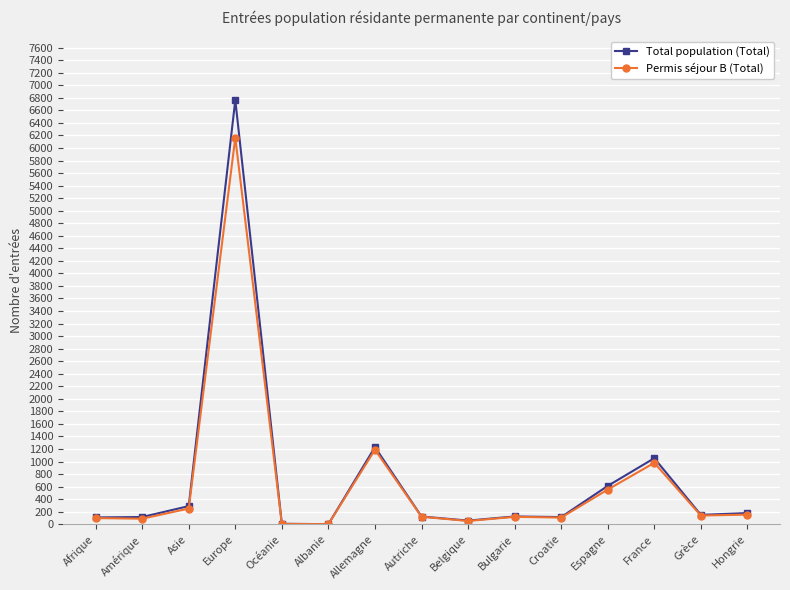

Rank the series by their maximum value, from lowest to highest.

Permis séjour B (Total), Total population (Total)